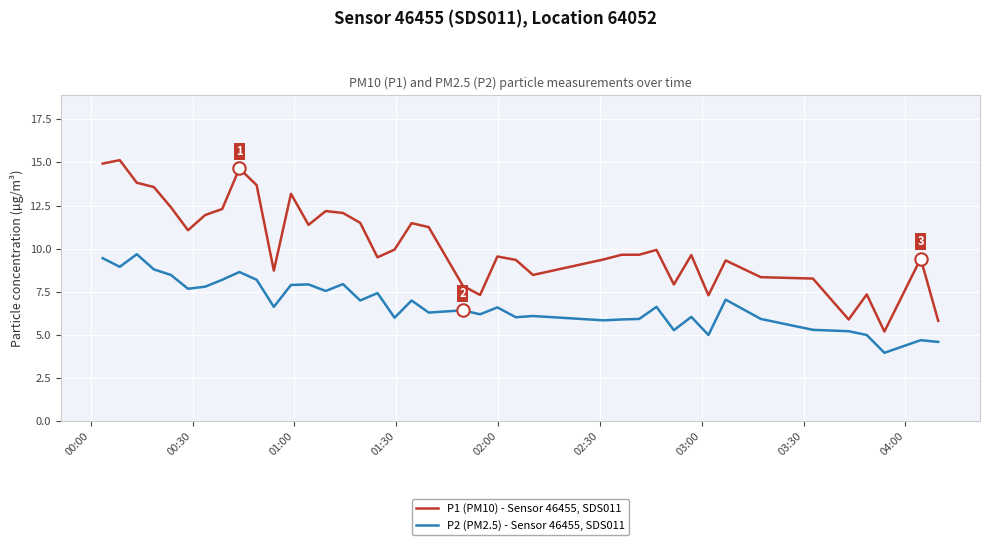

Which series has the widest spread of values?

P1 (PM10) - Sensor 46455, SDS011